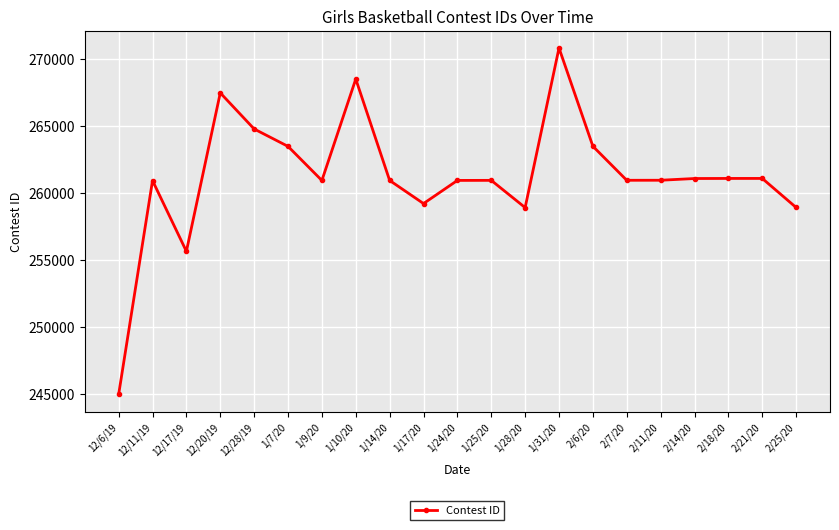

What is the difference between the maximum and second lowest values?

15188